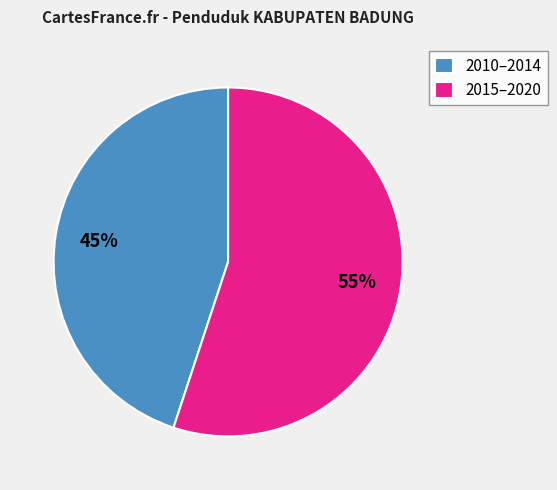

Is there any slice that represents more than half of the pie?

Yes